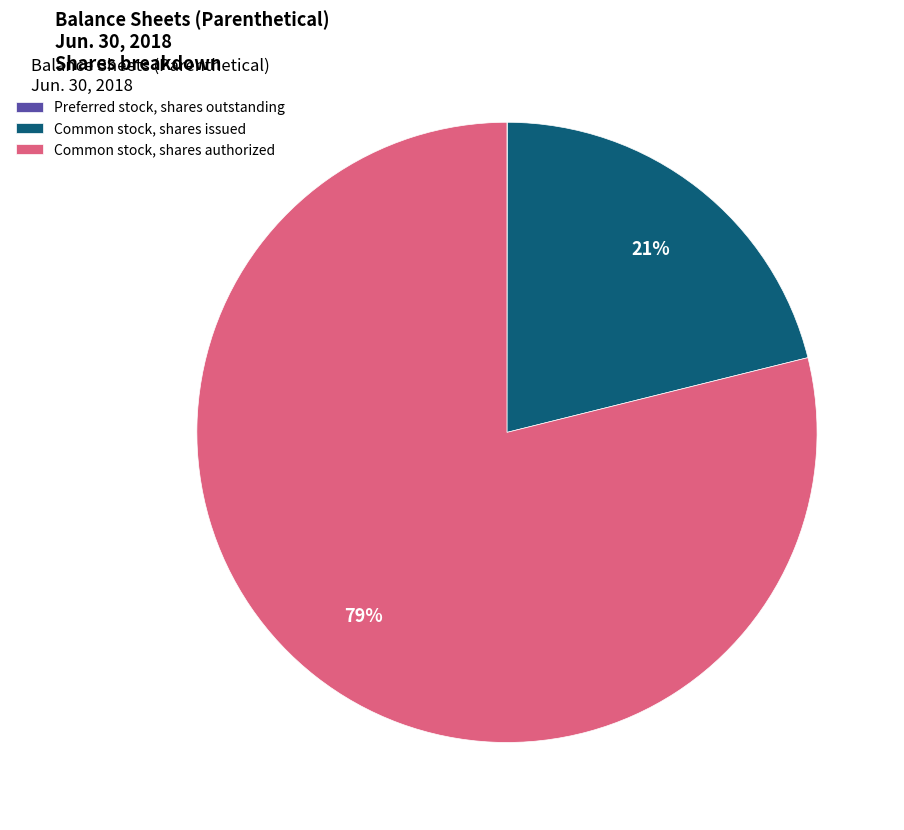

Is there any slice that represents more than half of the pie?

Yes